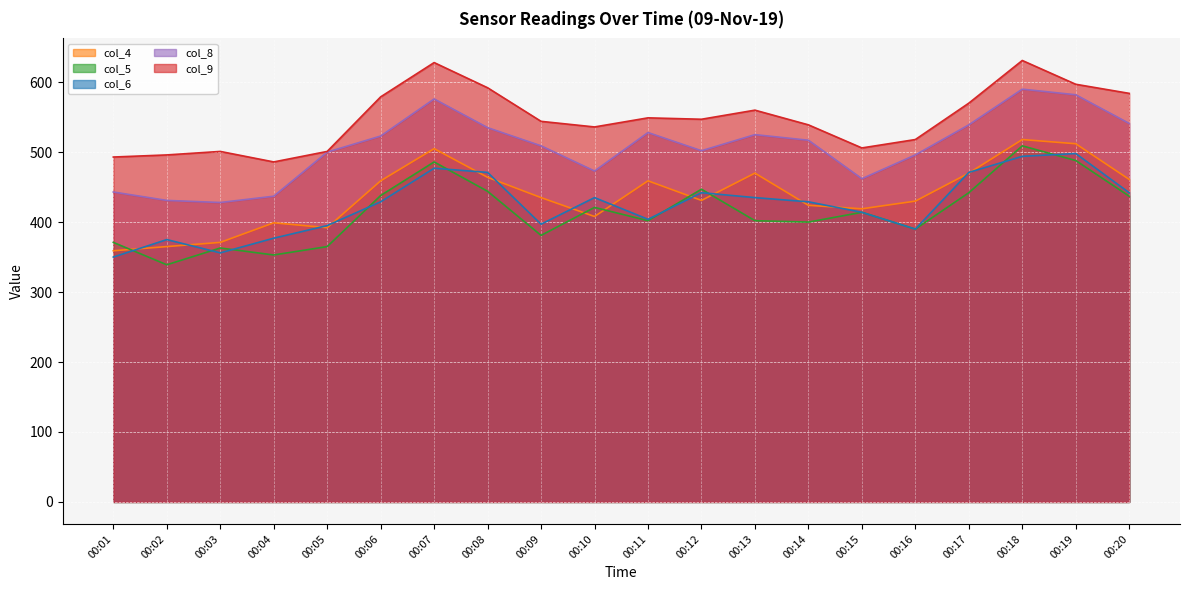

How many data points in col_5 are above 414?

9